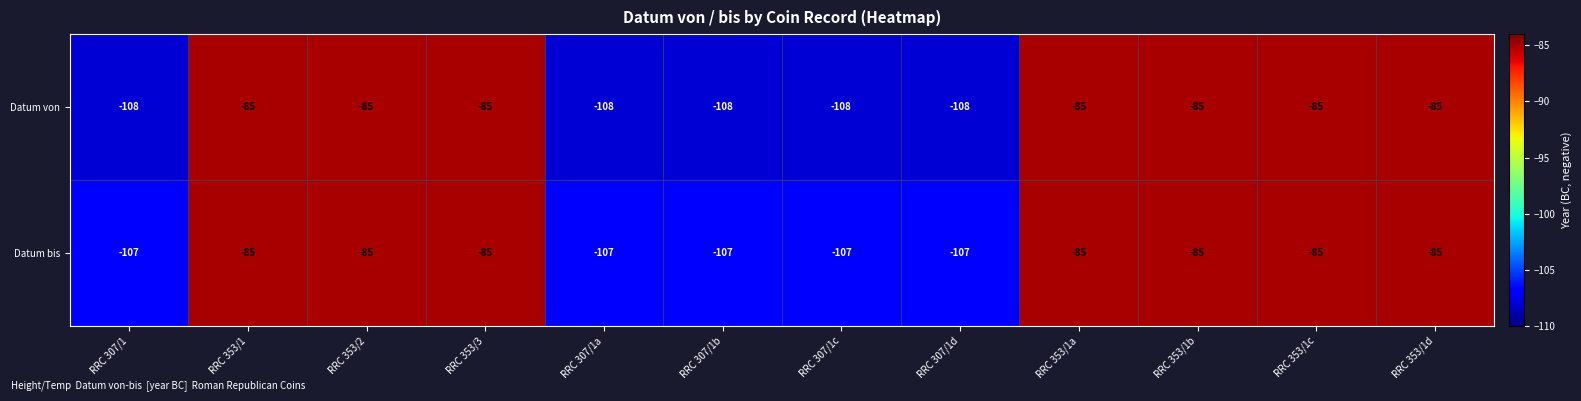

The Datum von series shows -85 at RRC 353/1a. True or false?

True